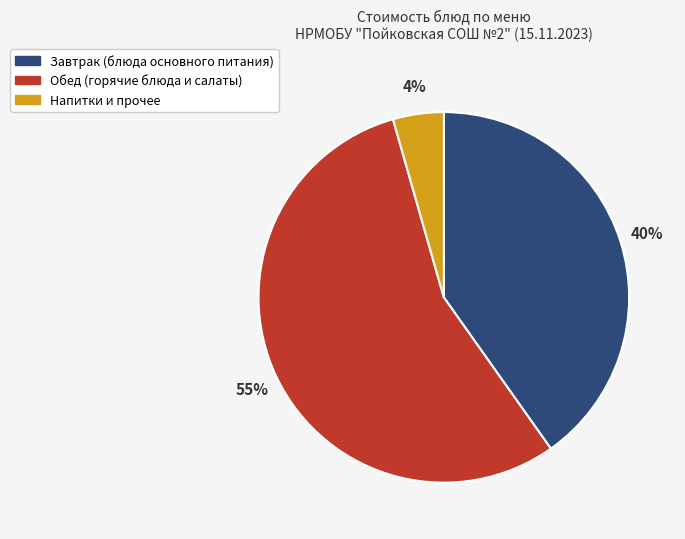

To the nearest percent, what is the average slice percentage?

33%